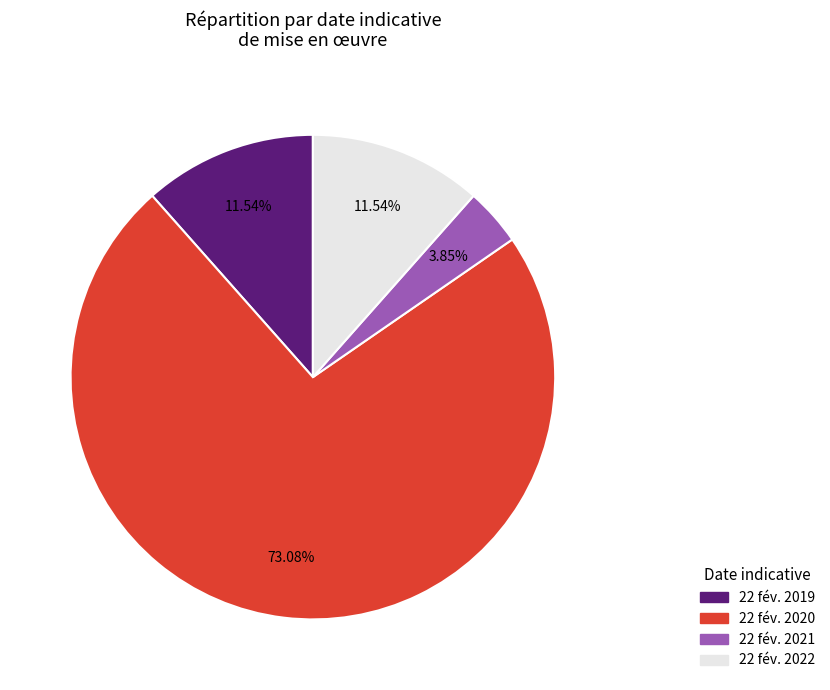

Is there any slice that represents more than half of the pie?

Yes